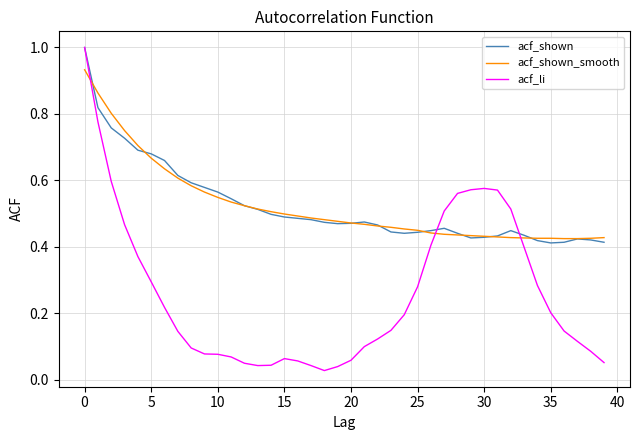

What is the greatest value displayed?

1.0